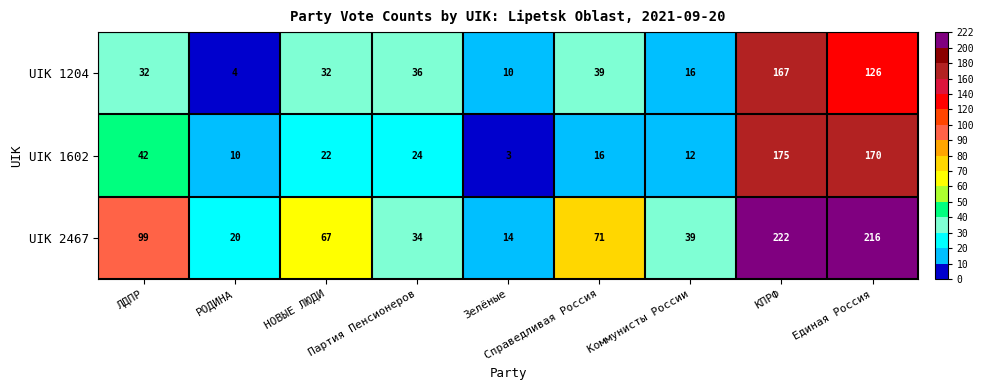

What is the total value across all series at Справедливая Россия?

126